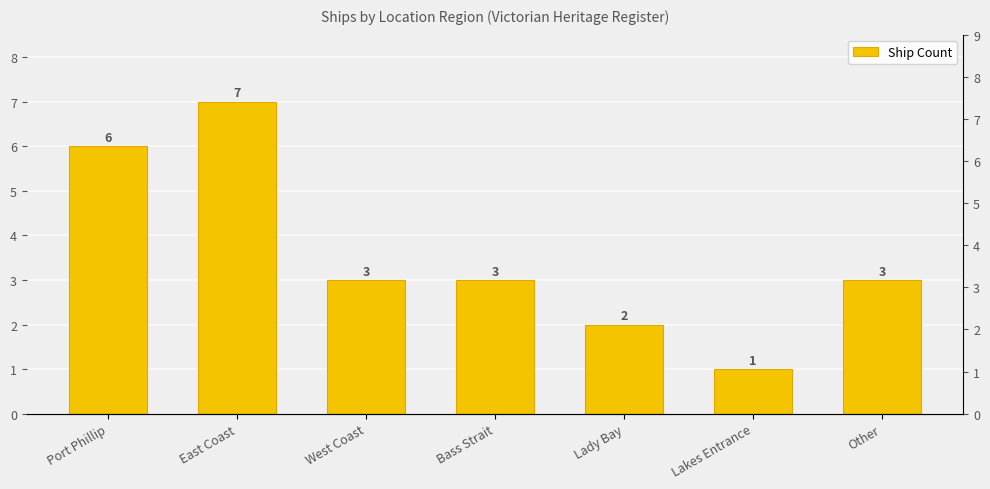

Reading left to right, what are all the values shown in this chart?

6	7	3	3	2	1	3